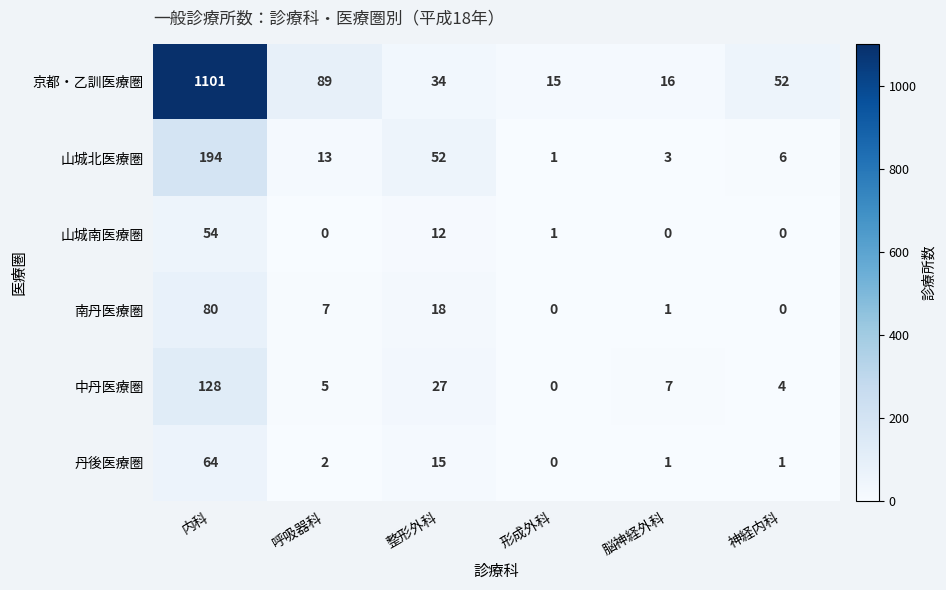

Which series has the largest range (max minus min)?

京都・乙訓医療圏